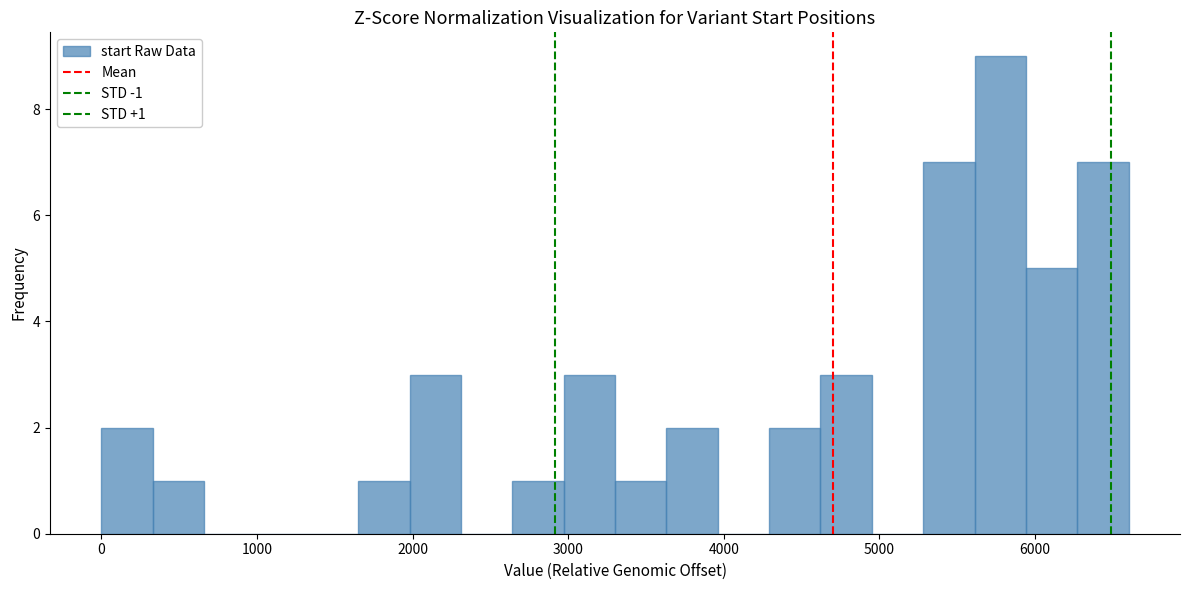

Read against the x-axis, roughly where is the centre of the tallest bar?

5800